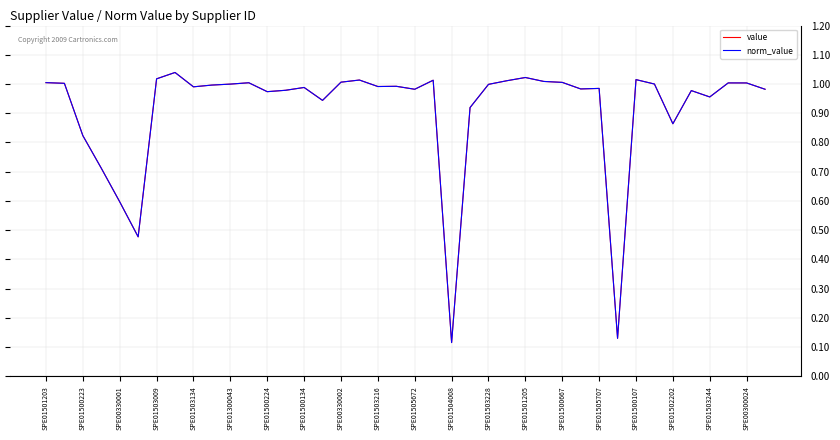

Does the chart display data point markers on the line(s)?

No